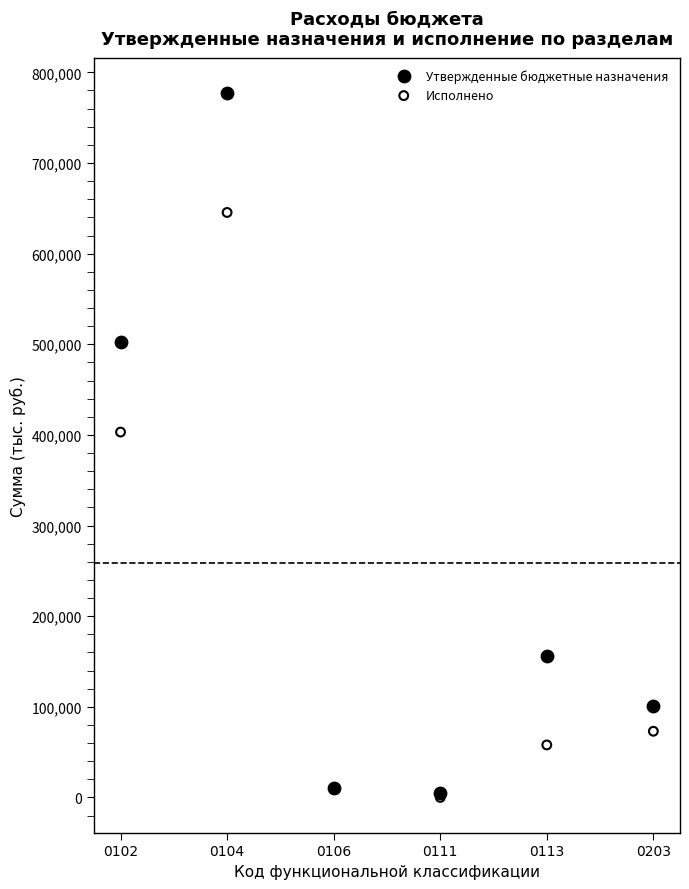

In the Утвержденные бюджетные назначения series, what Y value is closest to 391164?

502282.0